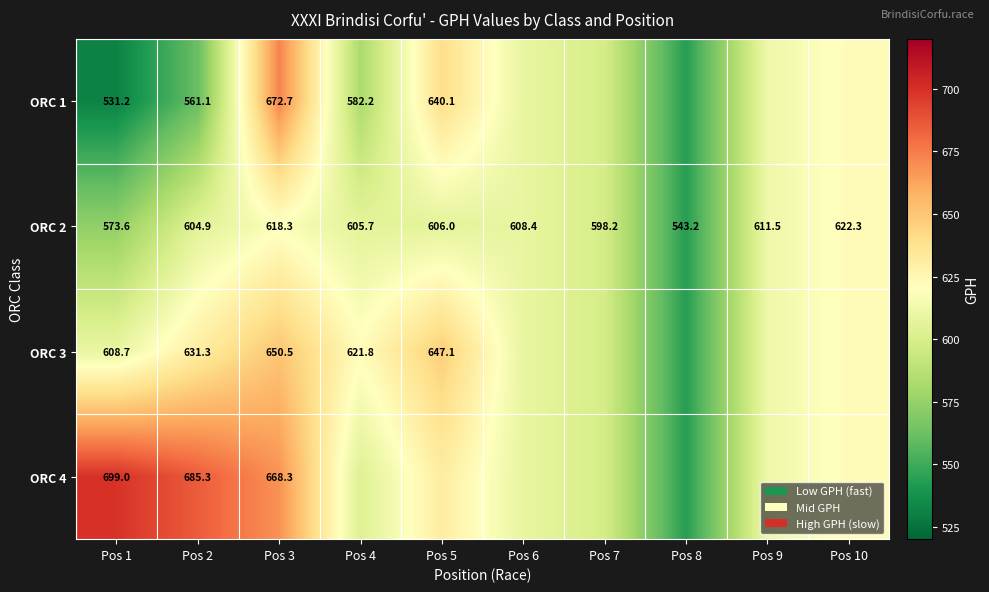

How many values in the ORC 2 series are below 606?

5